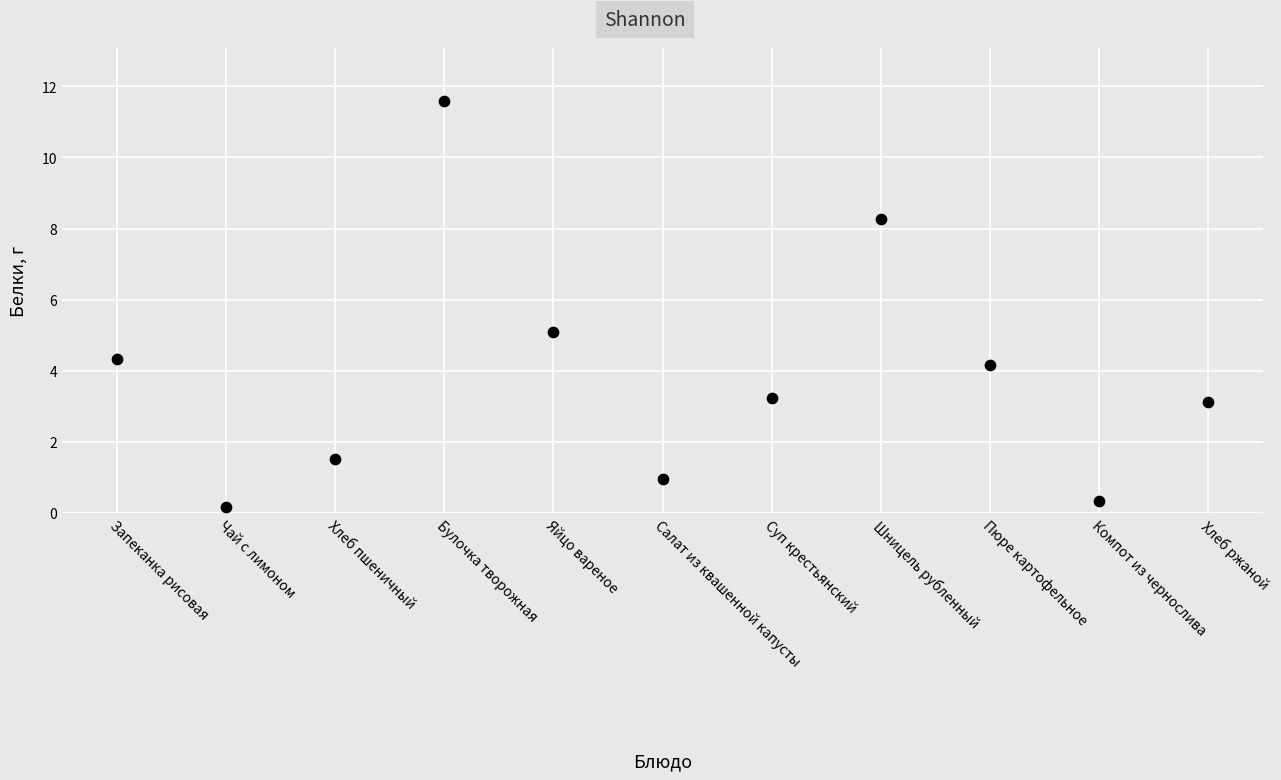

What is the average Y value?

3.9